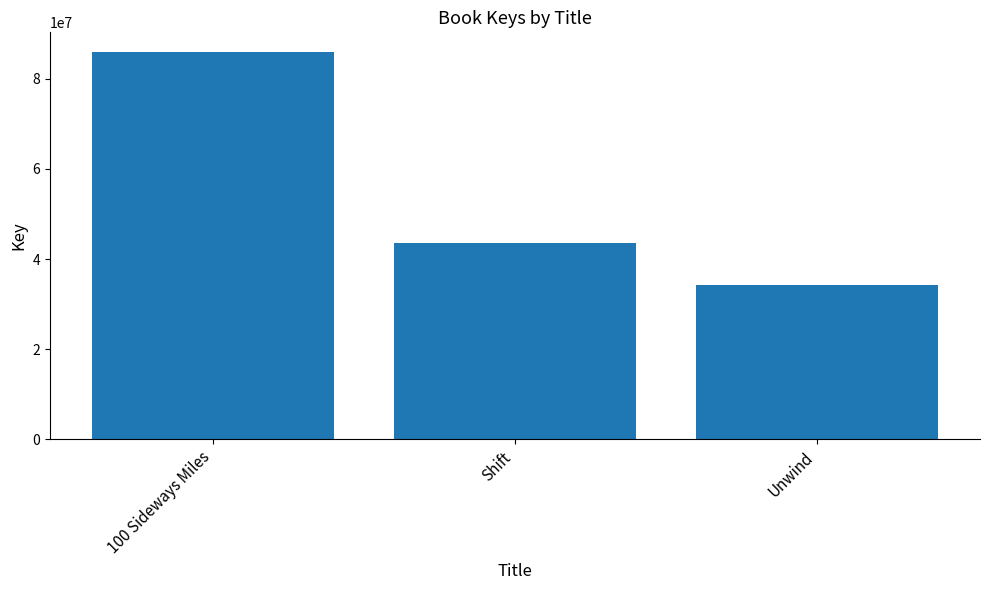

Reading left to right, extract all data points from this chart.

85999921	43468232	34293211